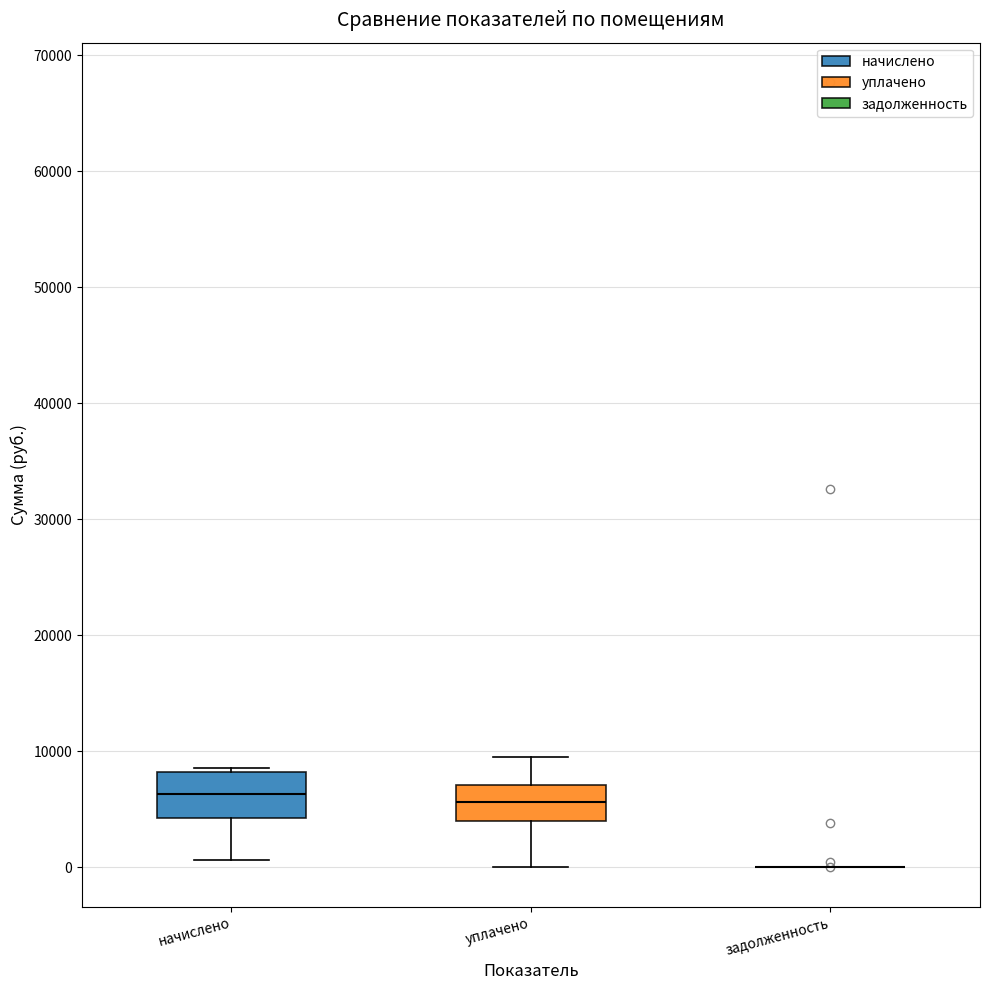

Reading left to right, read every box against the y-axis: the position of its median line, the range the box covers, and the ends of its whiskers. The values are not printed on the chart, so give them approximately, as read against the axis.

начислено: median 6000, box 4000 to 8000, whiskers 1000 to 9000
уплачено: median 6000, box 4000 to 7000, whiskers 0 to 10000
задолженность: box collapsed to a line at 0, whiskers 0 to 0